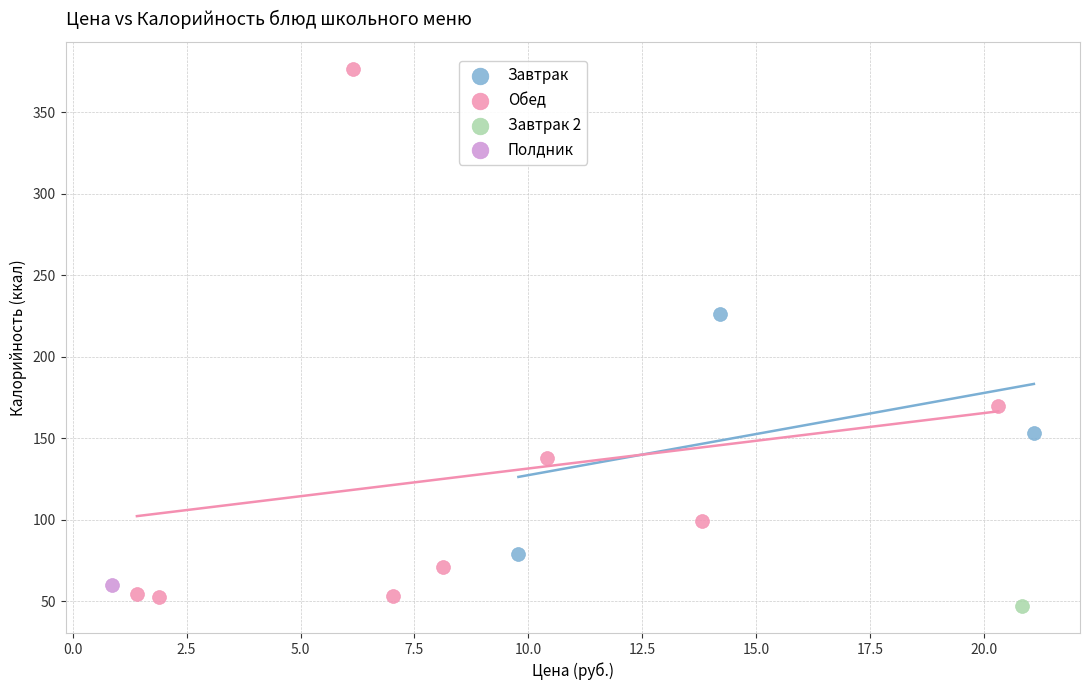

Which series contains the highest Y value?

Обед